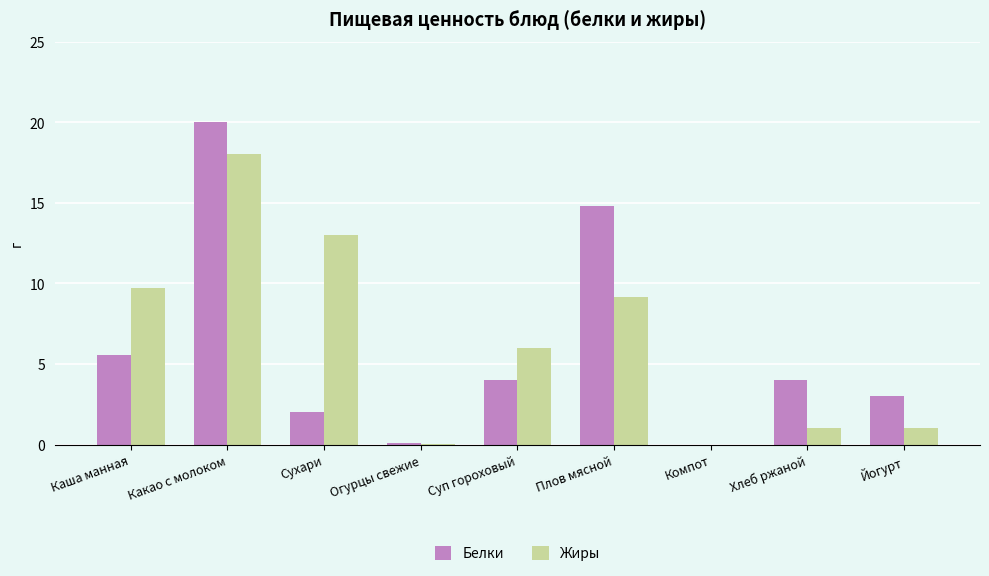

At which category is the sum across all series the highest?

Какао с молоком